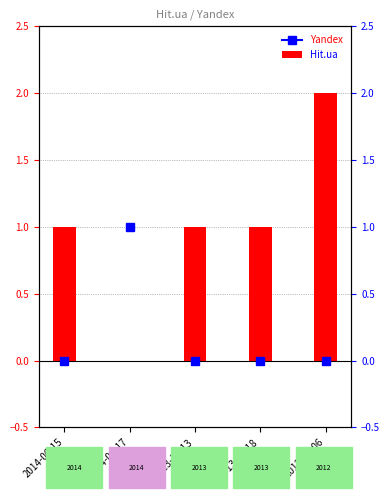

What is the greatest value displayed?

2